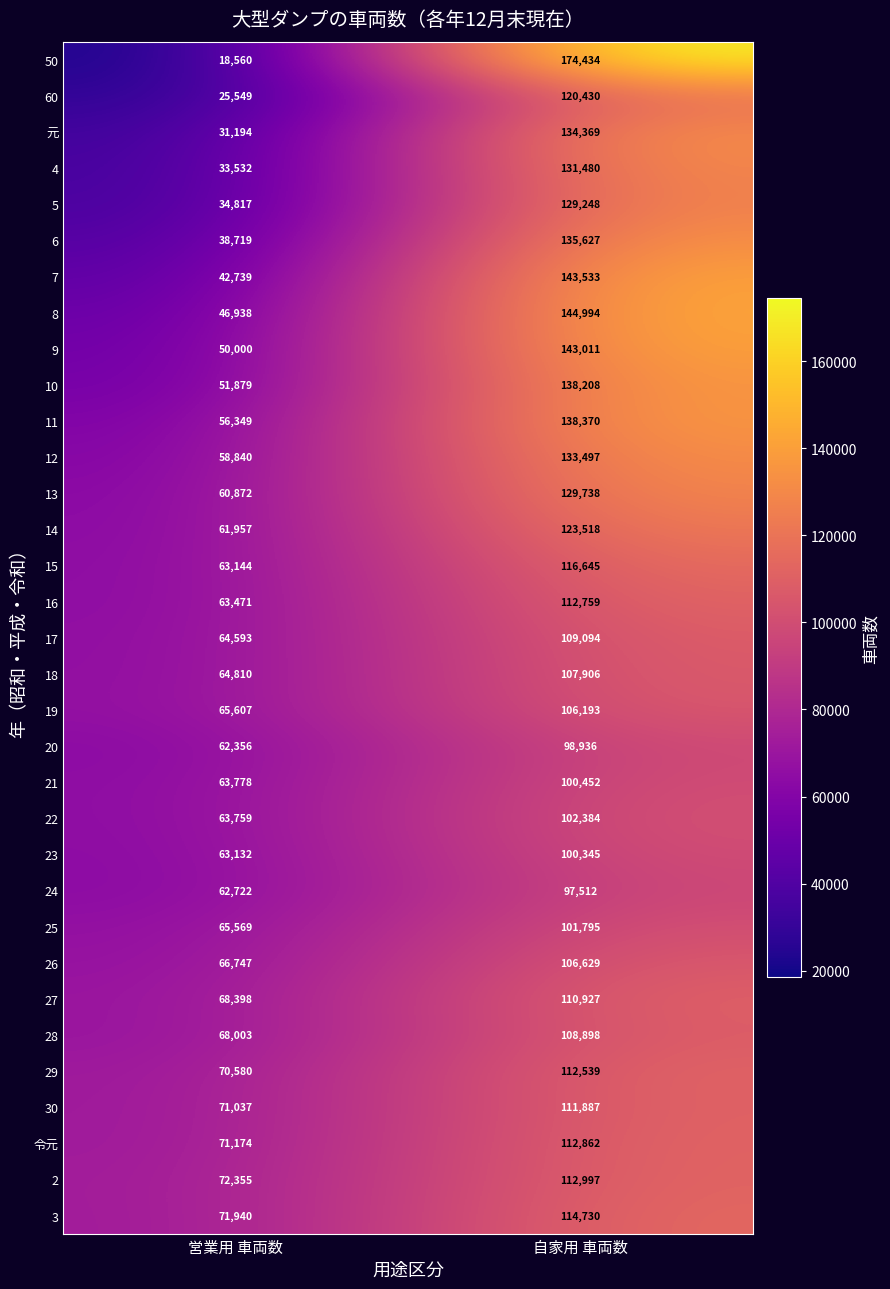

The 16 series shows 112759 at 自家用 車両数. True or false?

True